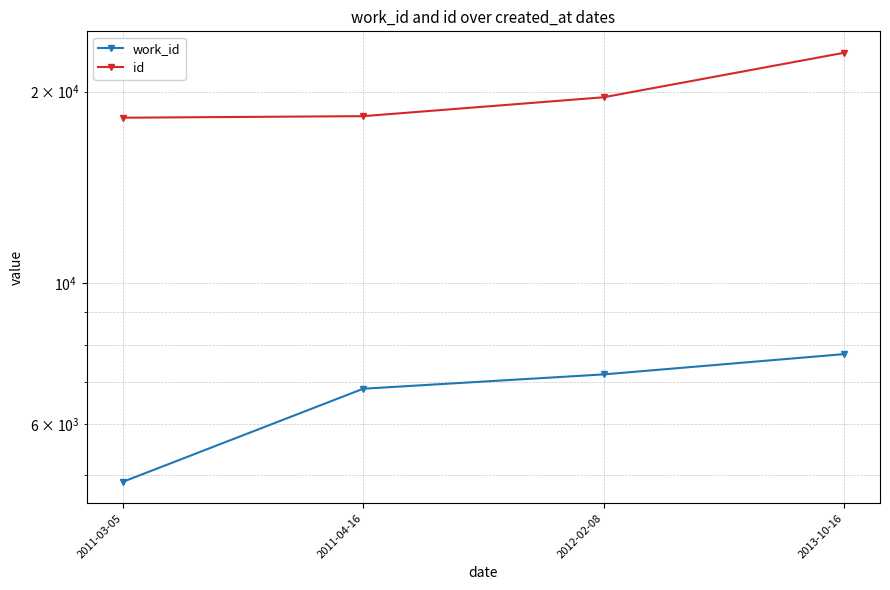

What is the difference between the second highest and second lowest values in the work_id series?

363